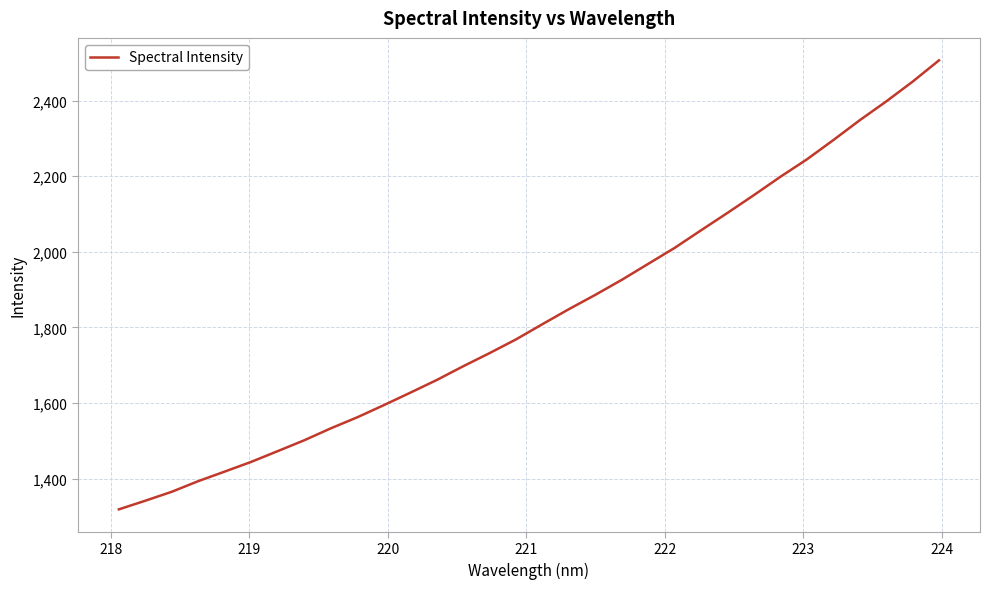

What is the difference between the maximum and minimum values?

1187.5